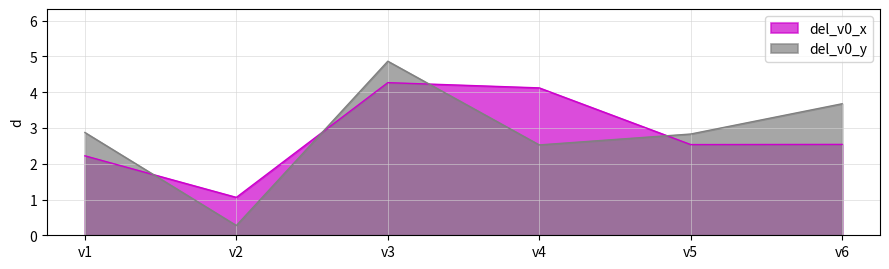

What is the difference between the del_v0_y values at v2 and v4?

2.3